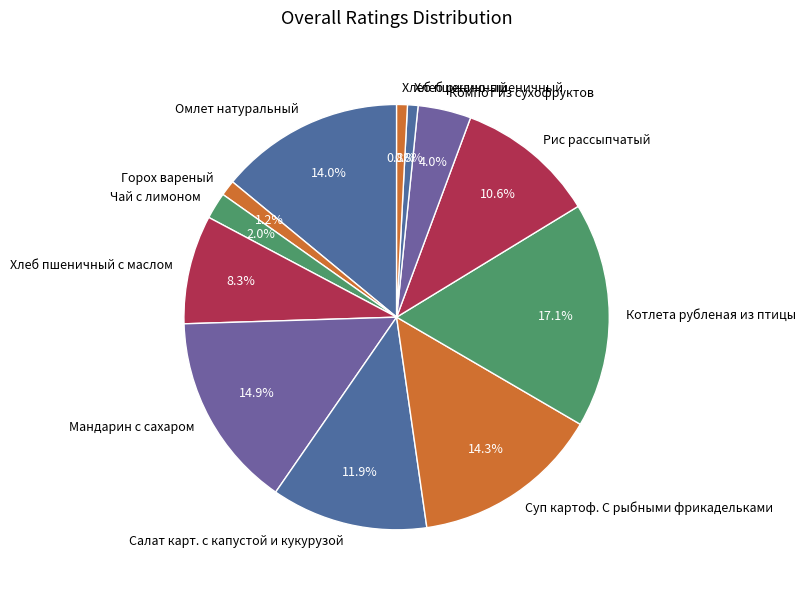

To the nearest percent, what portion does Омлет натуральный represent?

14%